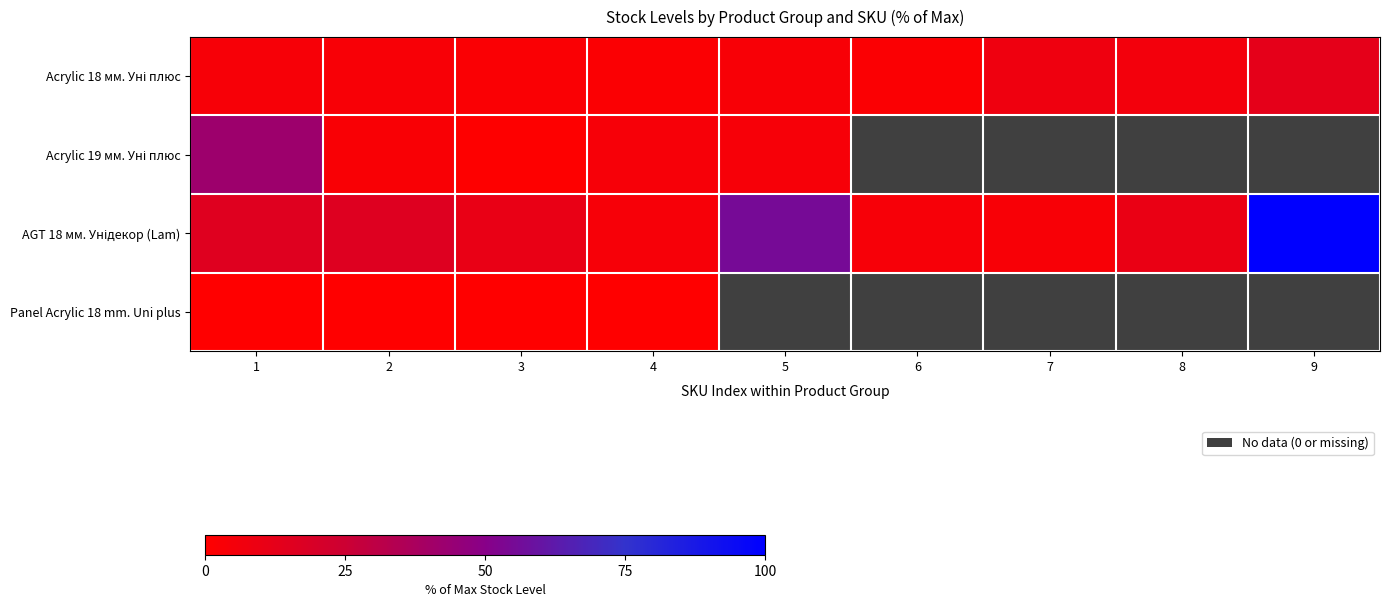

What is the average value of the Acrylic 18 мм. Уні плюс series?

4.7